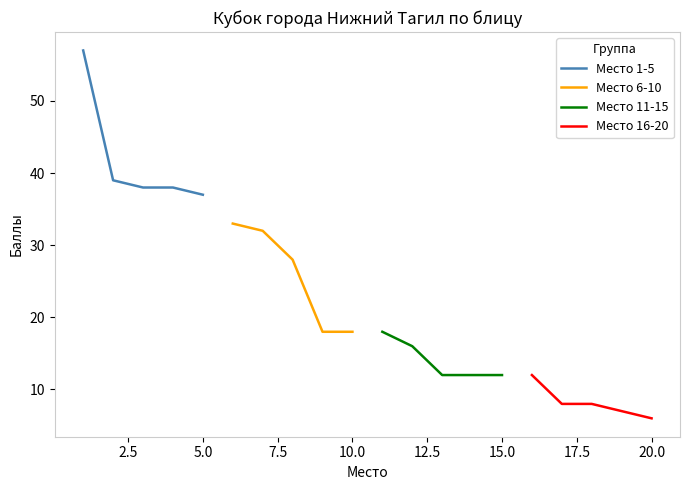

What is the lowest value of the Место 1-5 series?

37